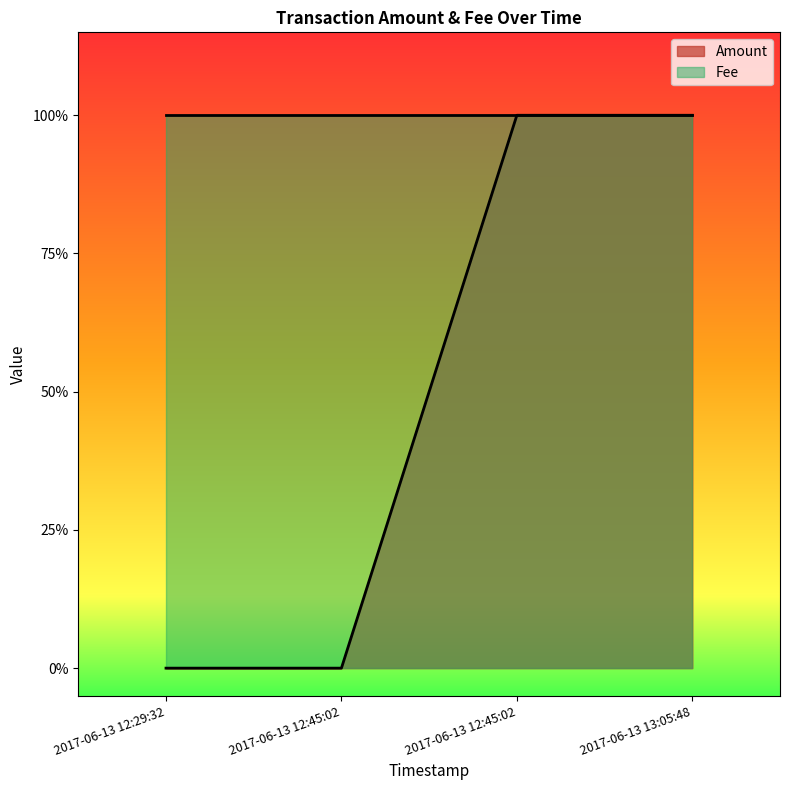

True or false: the data shows 1 at 2017-06-13 12:29:32.

False